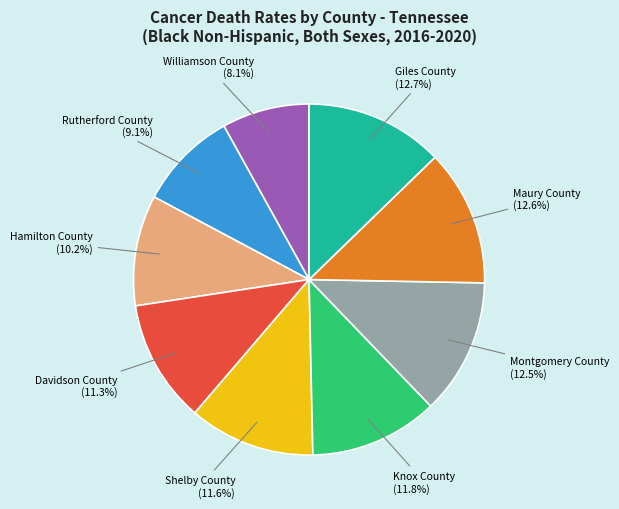

Count the number of slices in the pie.

9